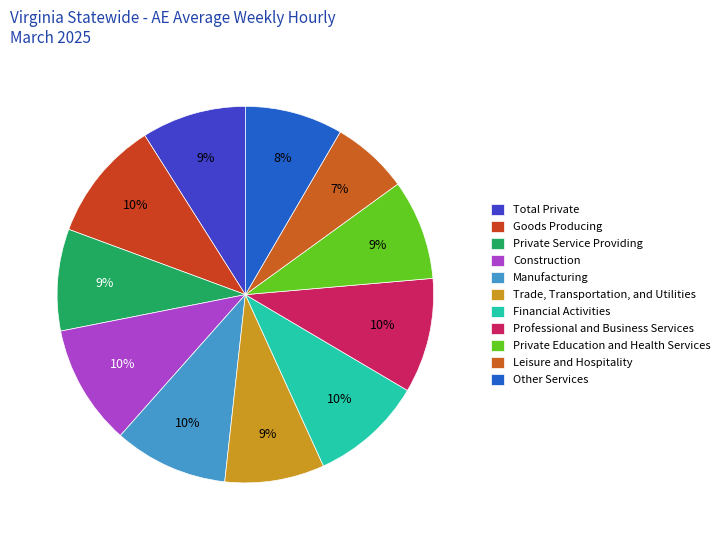

What is the change in value from Goods Producing to Private Service Providing?

-6.4